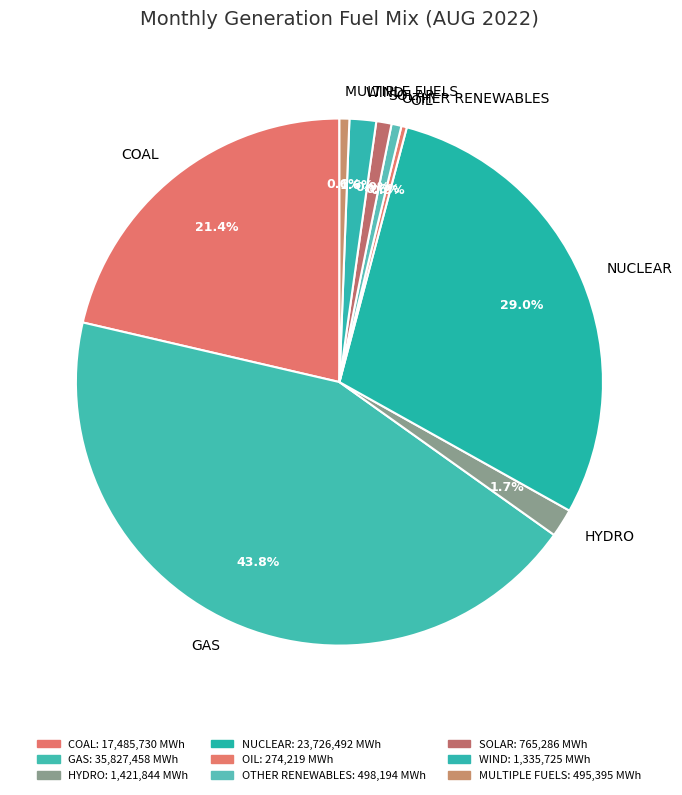

Which slice is the largest?

GAS